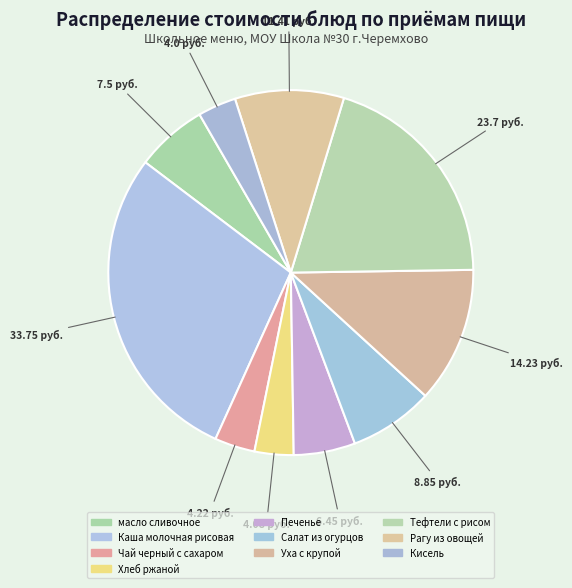

True or false: Уха с крупой accounts for 12% of the total.

True